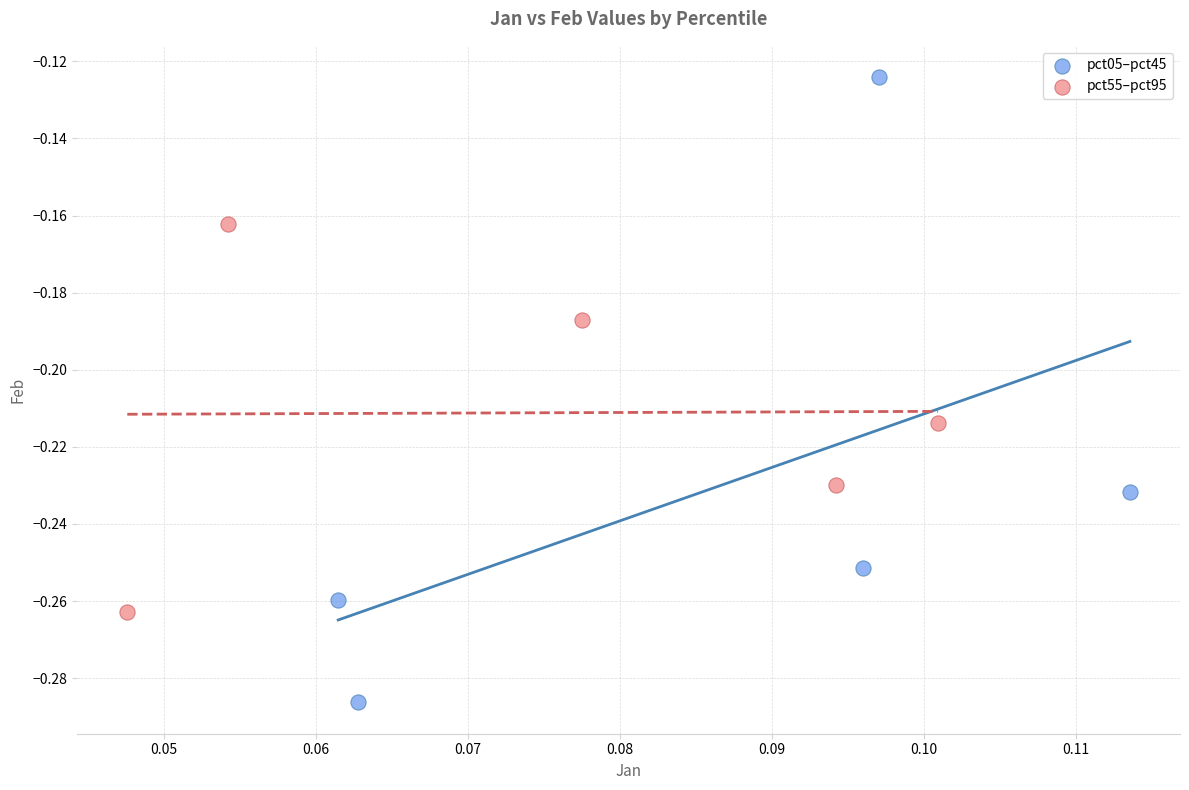

What are all the series names shown in the legend?

pct05–pct45, pct55–pct95